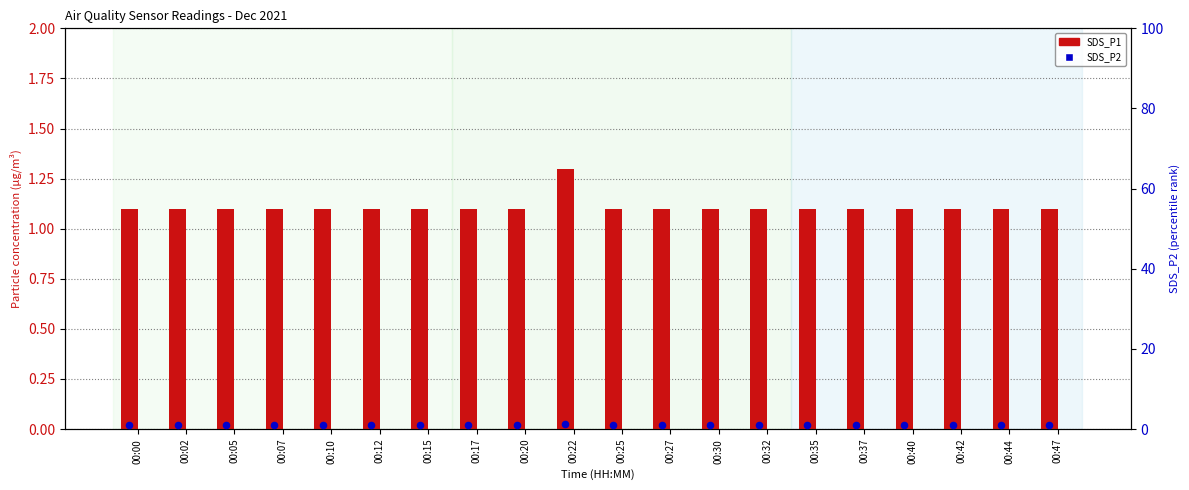

What are all the series names shown in the legend?

SDS_P1, SDS_P2